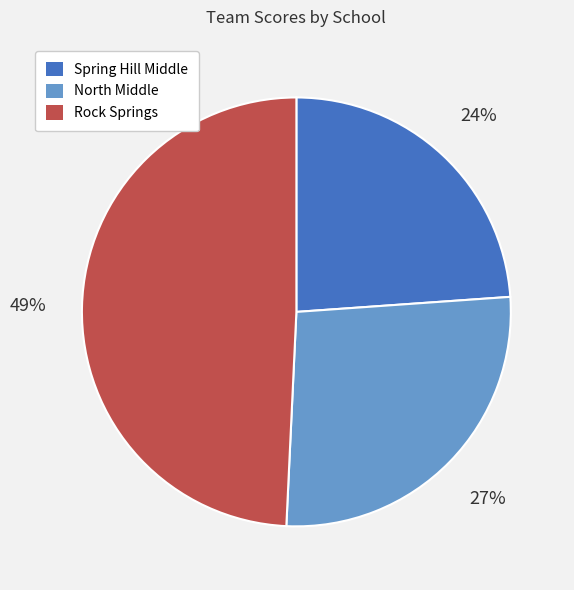

The North Middle slice represents 20% of the pie. True or false?

False